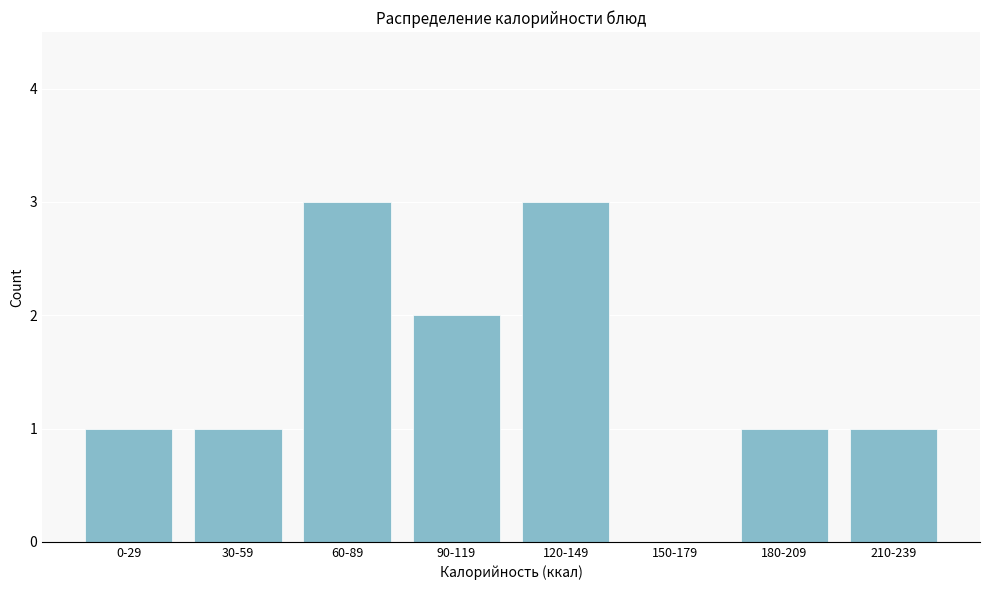

Reading left to right, what are all the values shown in this chart?

0-29=1	30-59=1	60-89=3	90-119=2	120-149=3	150-179=0	180-209=1	210-239=1